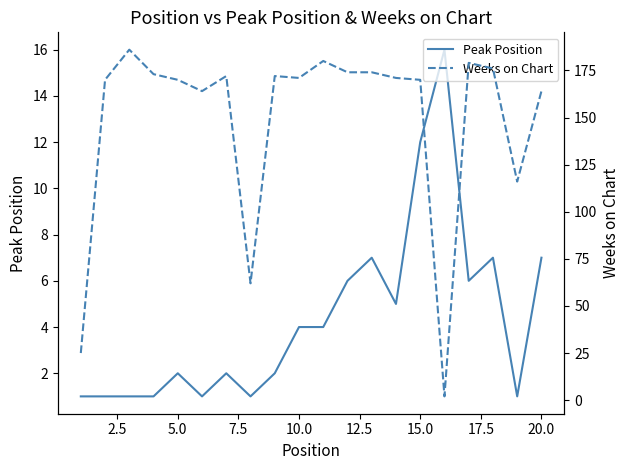

What is the maximum value for Peak Position?

16